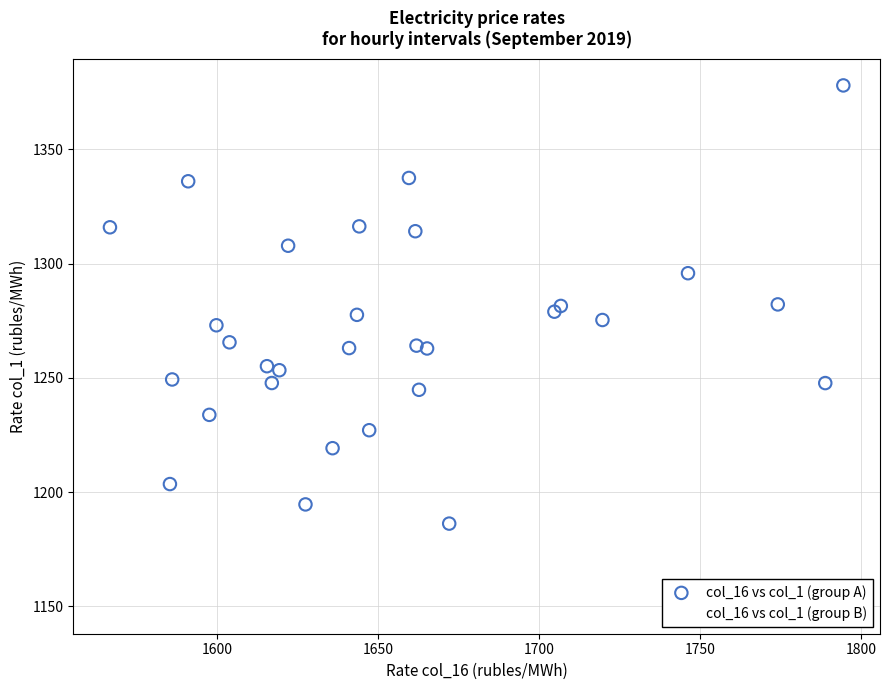

What are all the series names shown in the legend?

col_16 vs col_1 (group A), col_16 vs col_1 (group B)